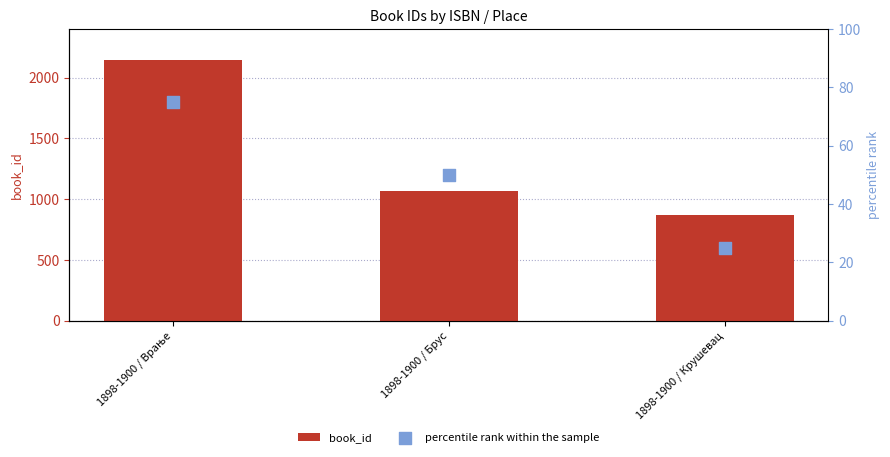

Is the value of book_id at 1898-1900 / Крушевац greater than the value of percentile rank within the sample at 1898-1900 / Брус?

Yes